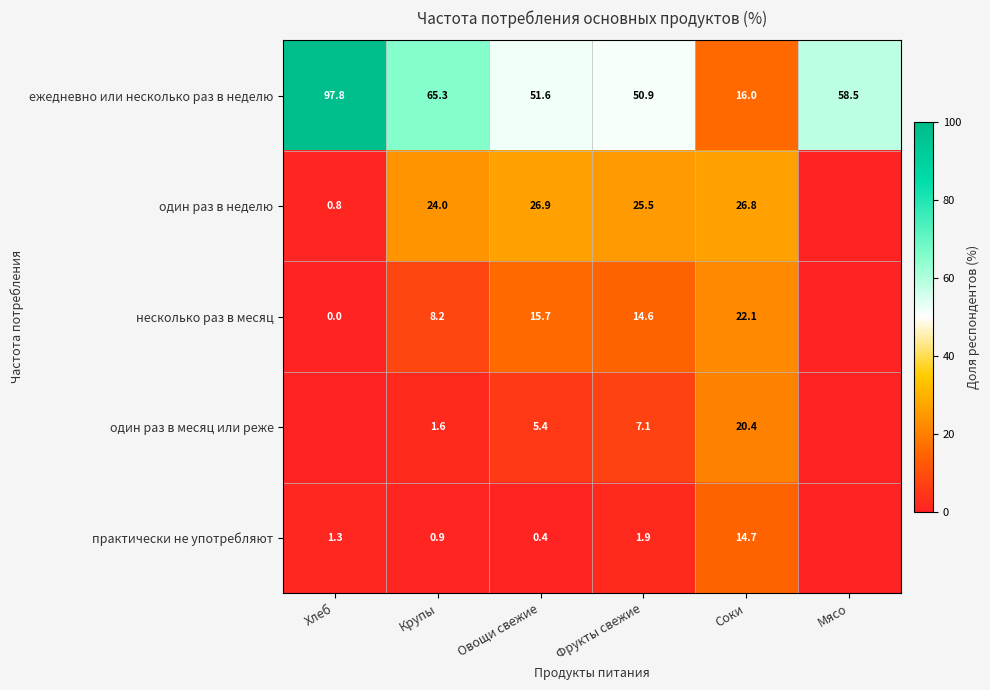

How many data points does each series have?

6